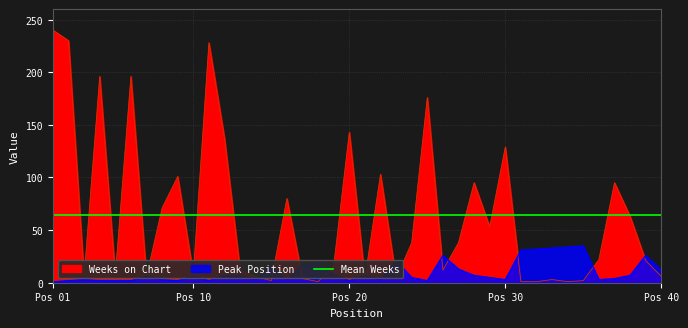

What is the difference between the highest and lowest values at 11?

226